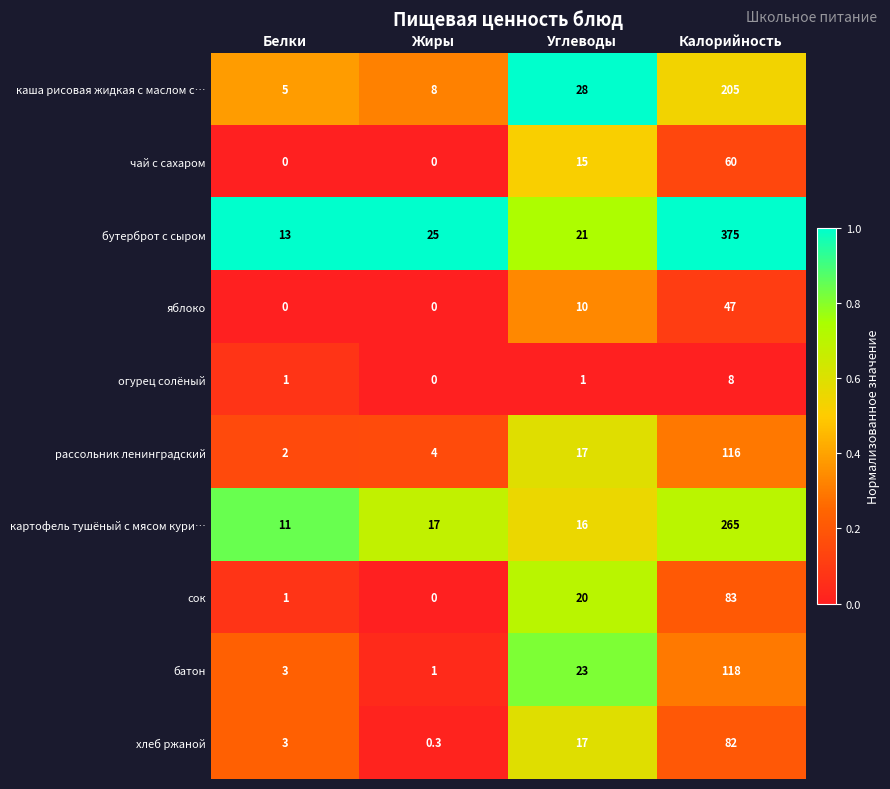

The value of картофель тушёный с мясом кури… at Углеводы is 16.0. True or false?

True